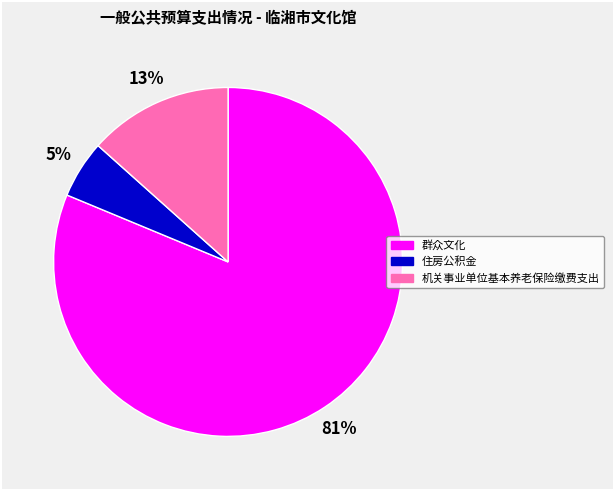

Which slice is the largest?

群众文化